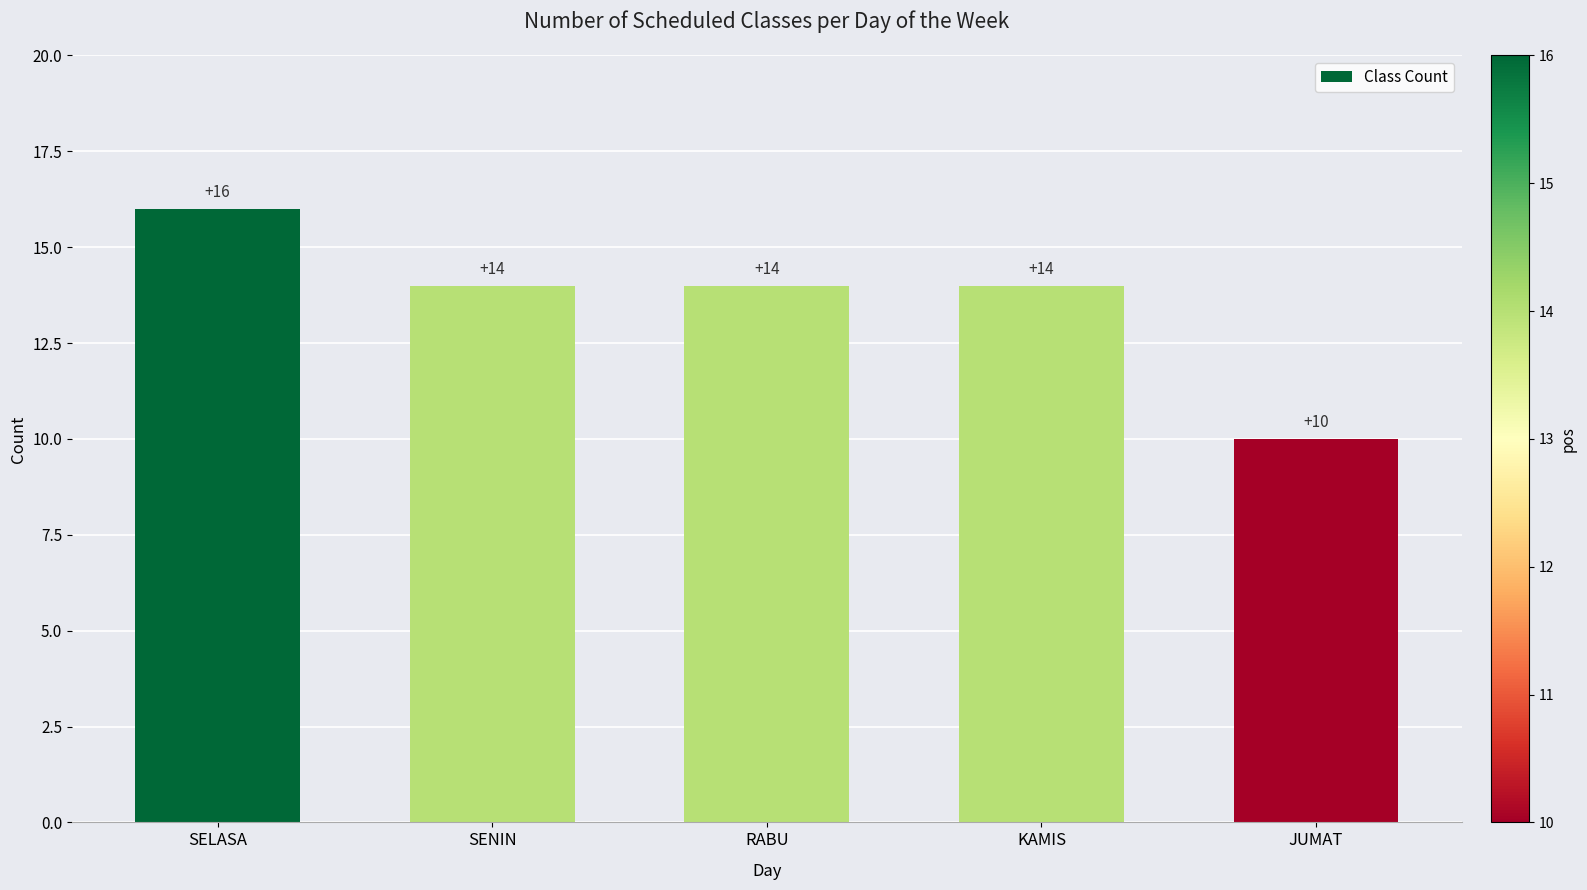

How many values are between 14 and 15?

3